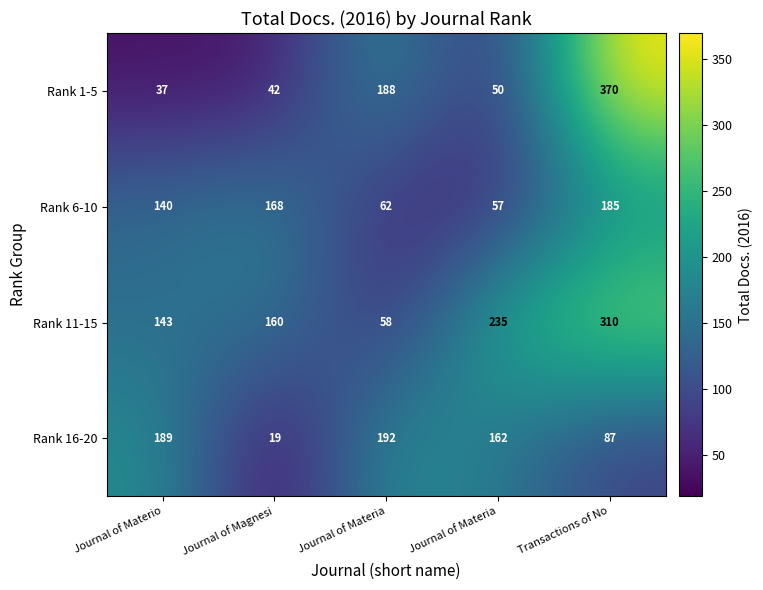

How many data points in Rank 1-5 are less than 50?

2